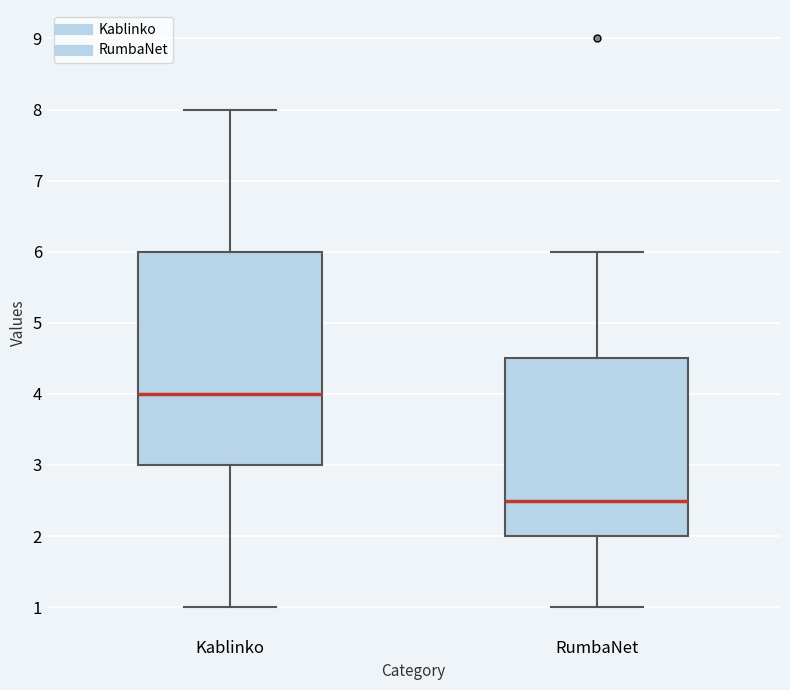

Reading left to right, read every box against the y-axis: the position of its median line, the range the box covers, and the ends of its whiskers. The values are not printed on the chart, so give them approximately, as read against the axis.

Kablinko: median 4.0, box 3.0 to 6.0, whiskers 1.0 to 8.0
RumbaNet: median 2.5, box 2.0 to 4.5, whiskers 1.0 to 6.0